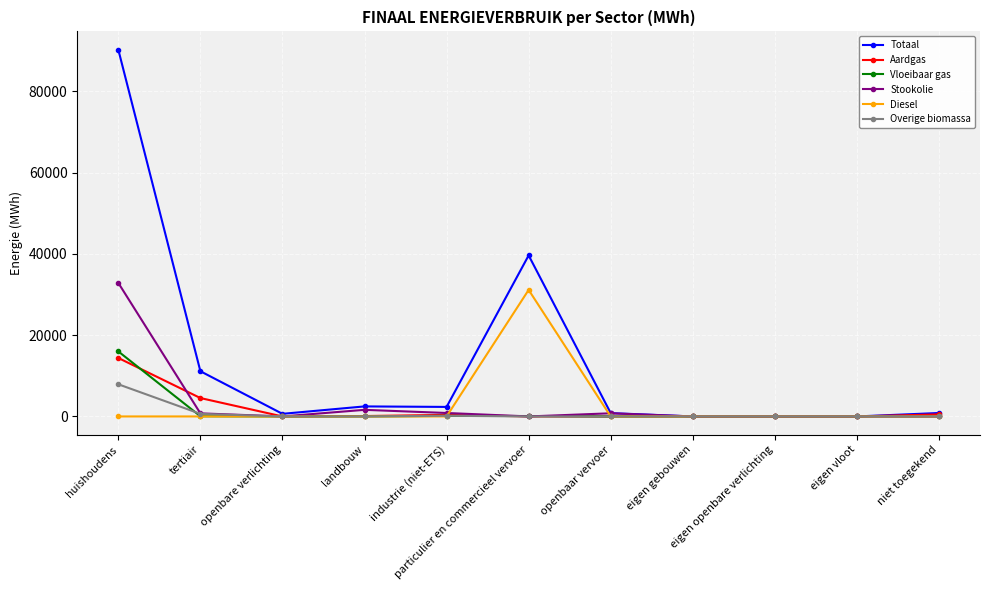

What is the total value across all series at niet toegekend?

1358.4